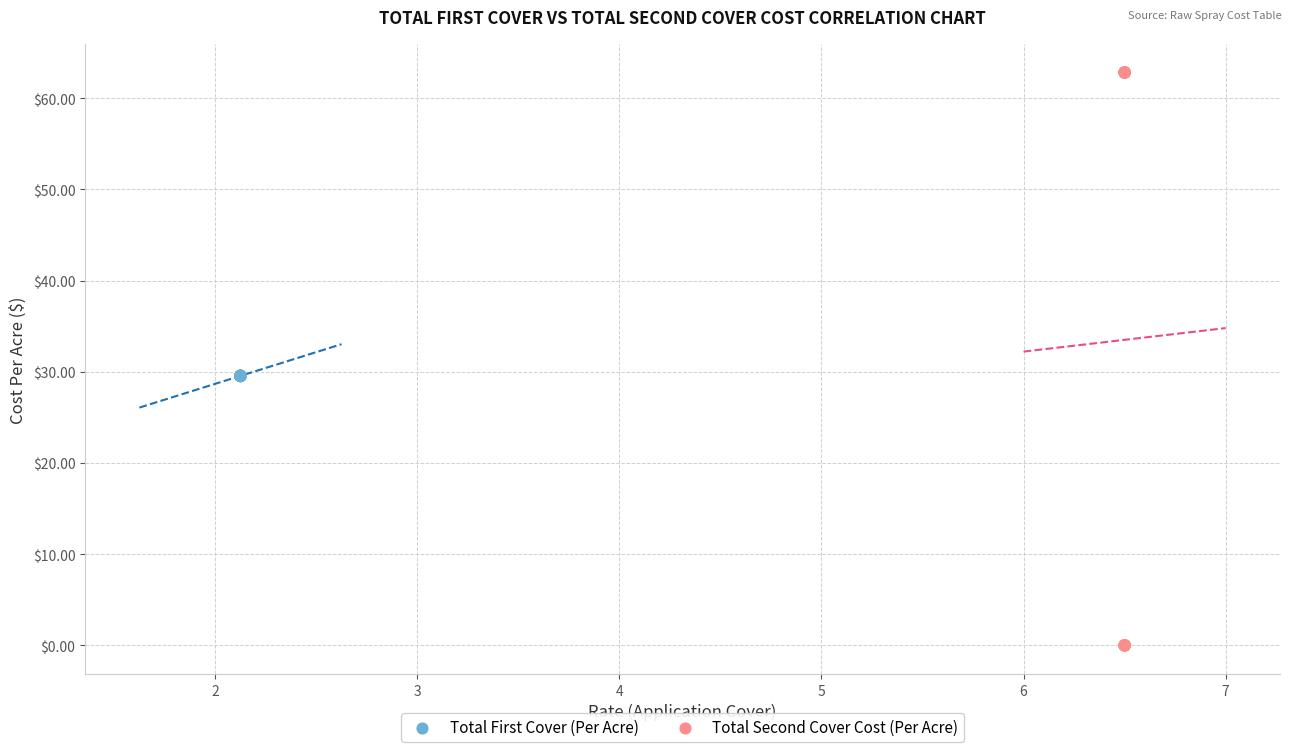

Which series reaches the minimum Y coordinate?

Total Second Cover Cost (Per Acre)